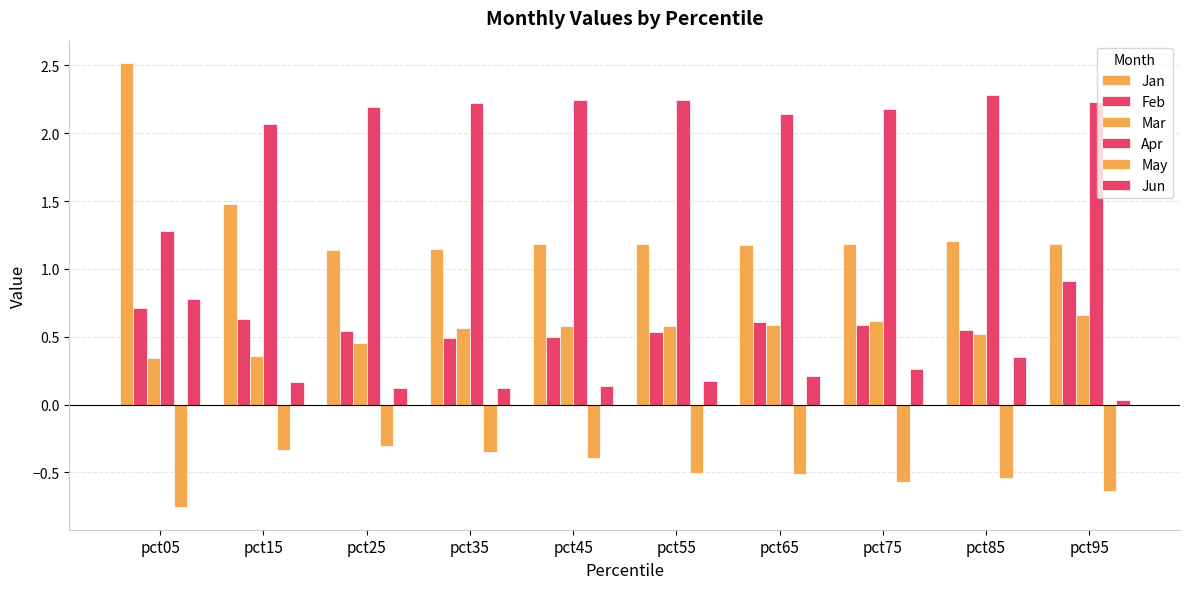

List the series in order of their peak value, lowest first.

May, Mar, Jun, Feb, Apr, Jan